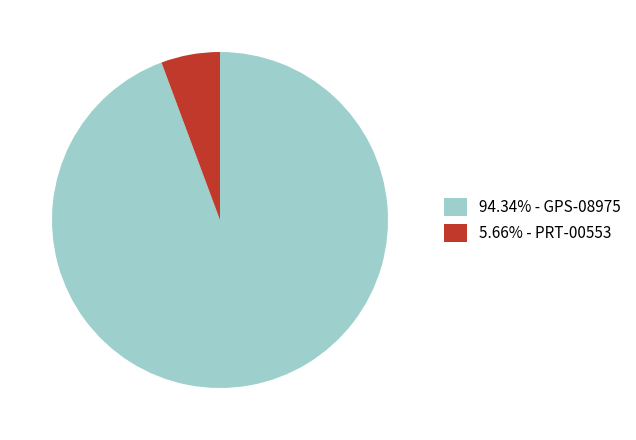

Is there any slice that represents more than half of the pie?

Yes